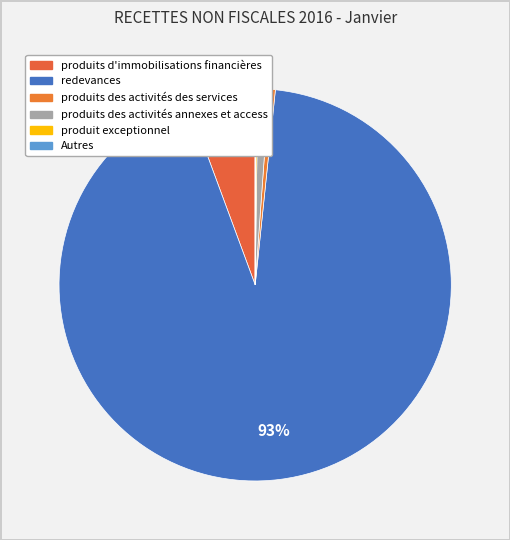

To the nearest percent, what is the average slice percentage?

17%